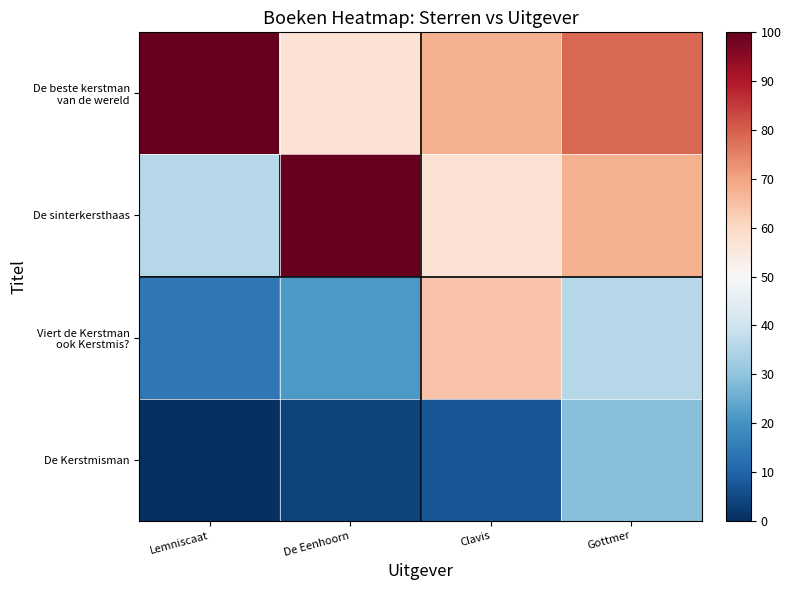

Which series has the largest total across all categories?

De beste kerstman van de wereld